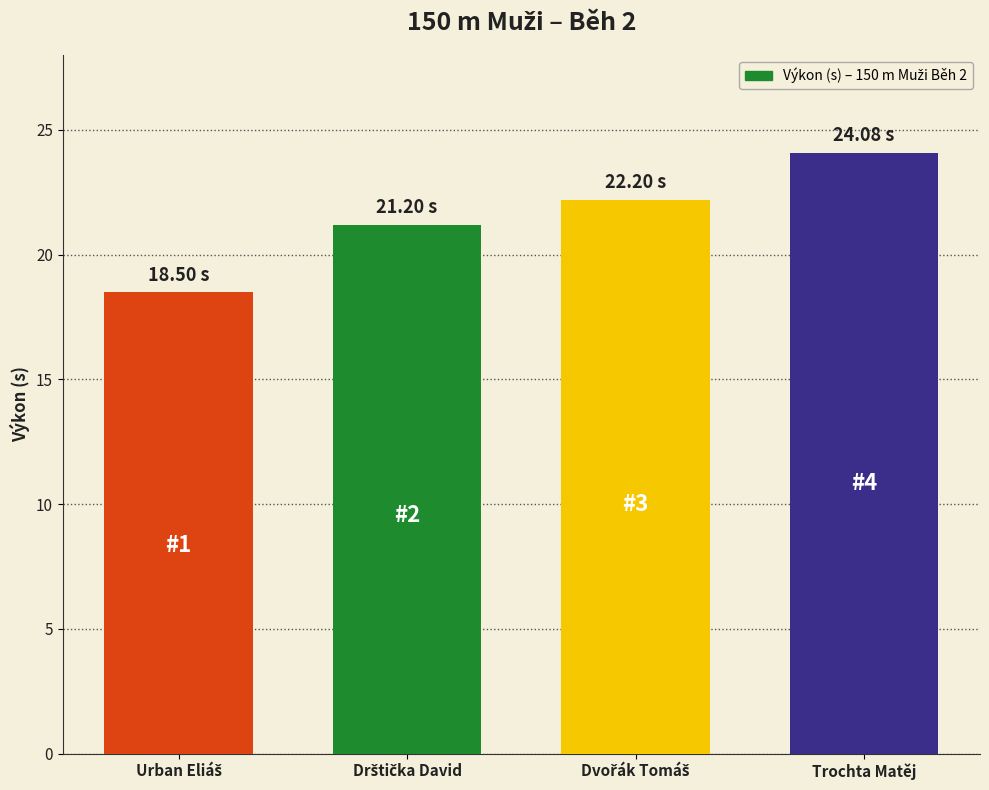

What is the sum of all values?

86.0